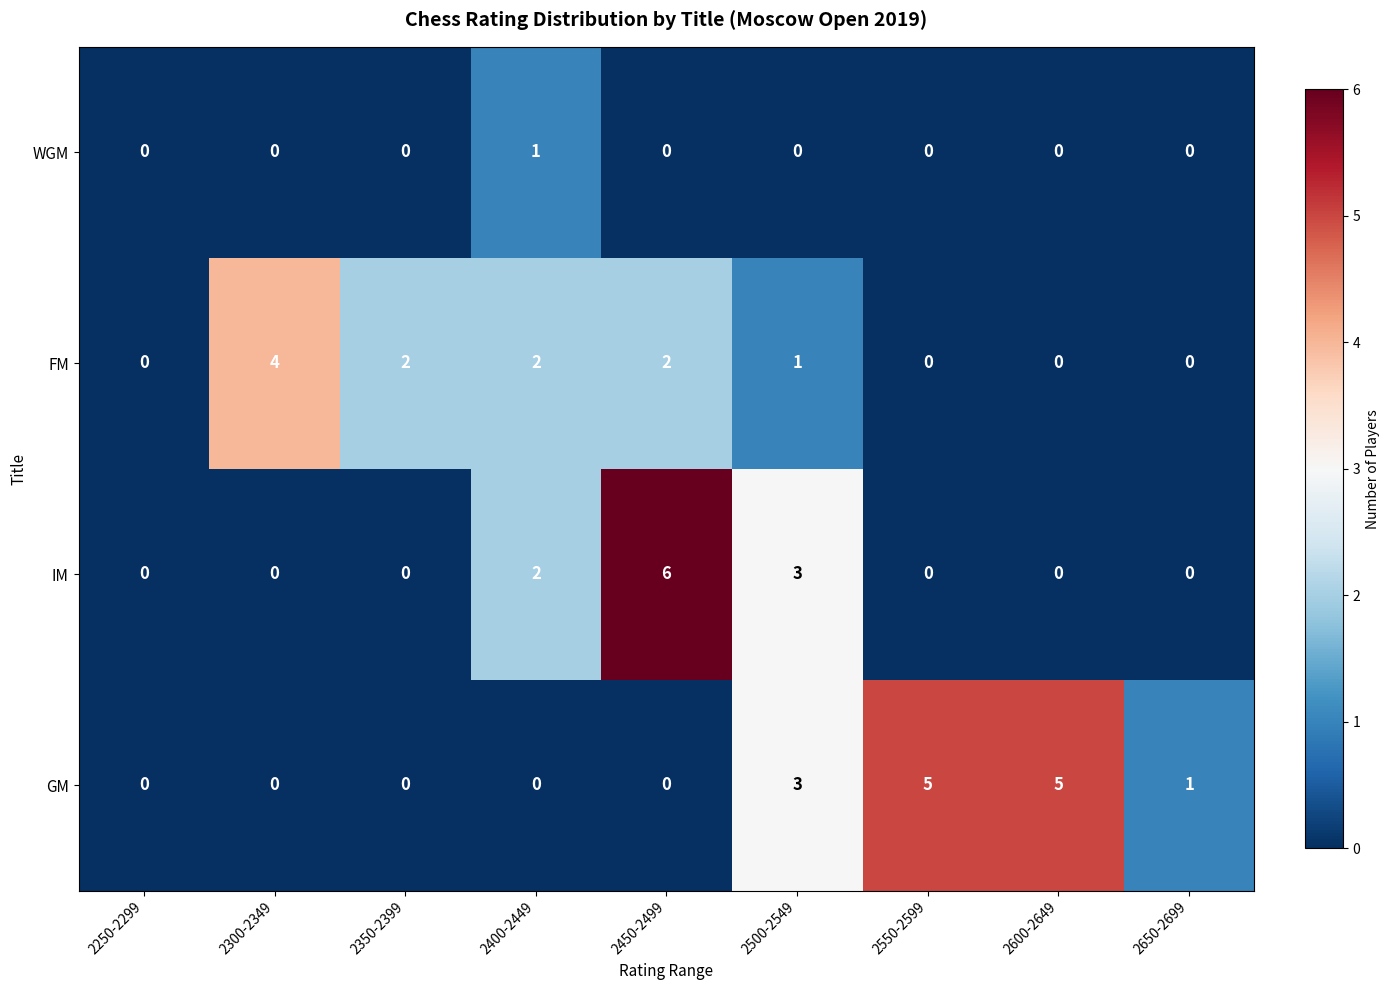

List the series in order of their peak value, lowest first.

WGM, FM, GM, IM